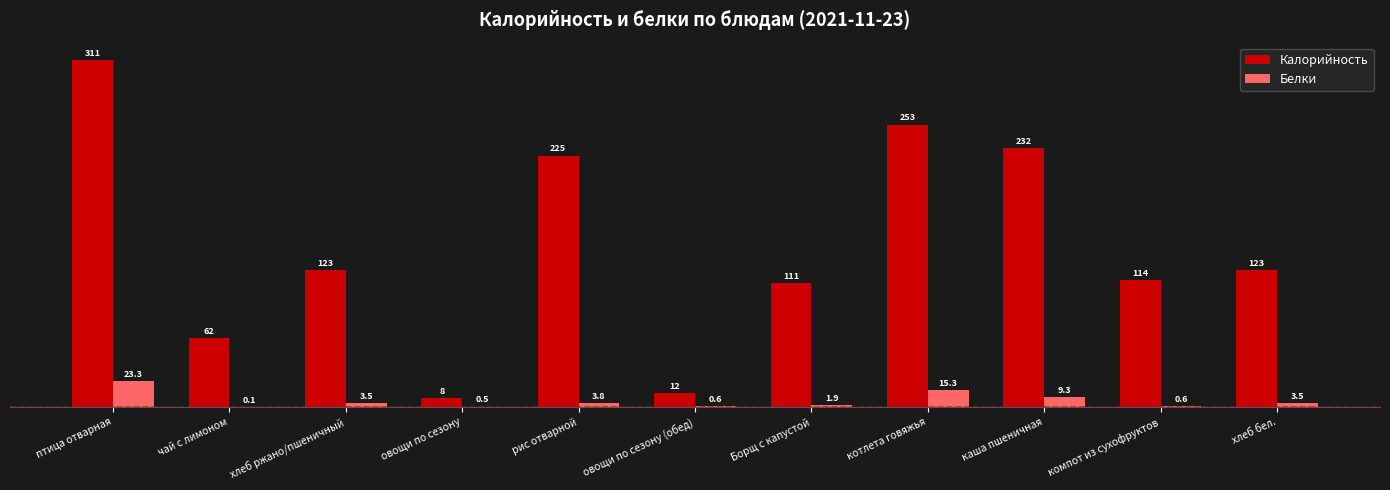

Which series has the largest total across all categories?

Калорийность